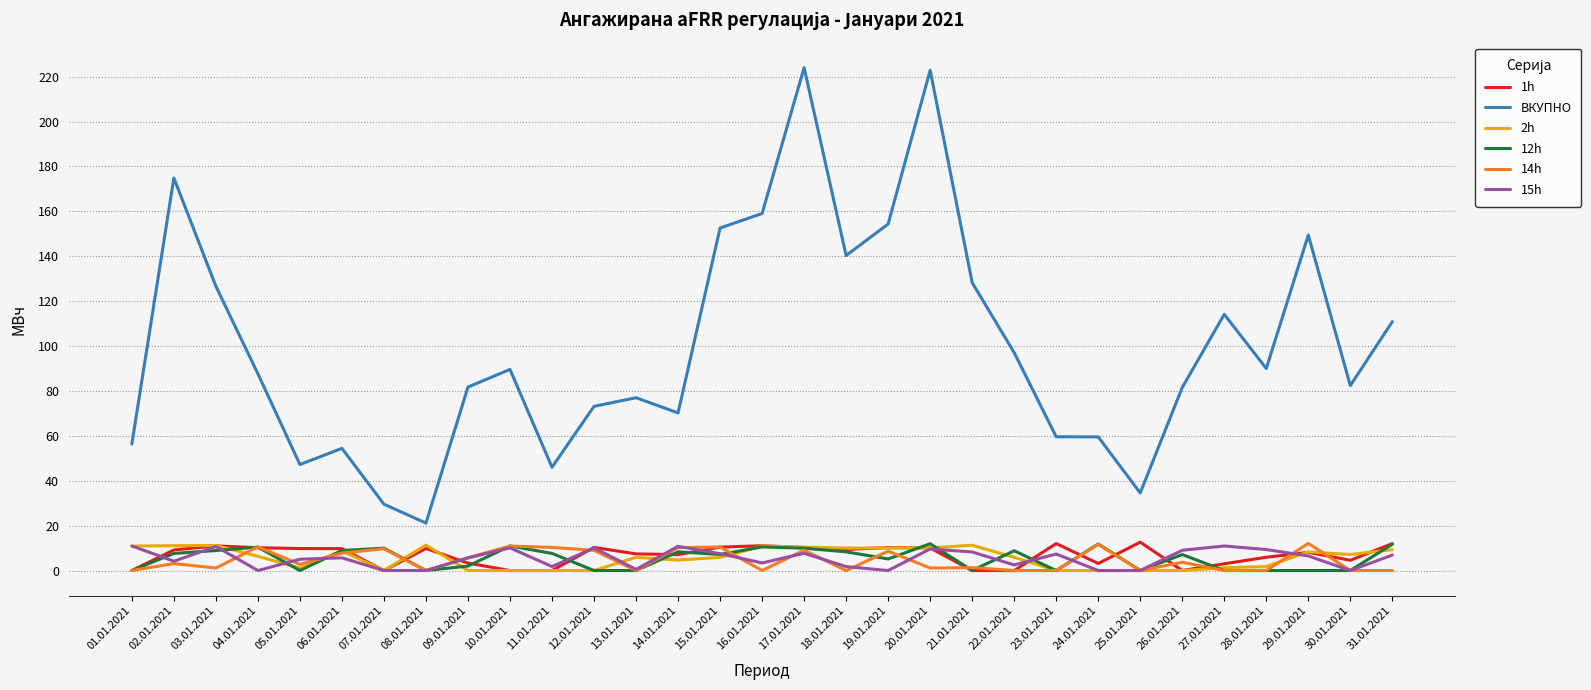

What is the difference between the highest and lowest values at 15.01.2021?

146.7